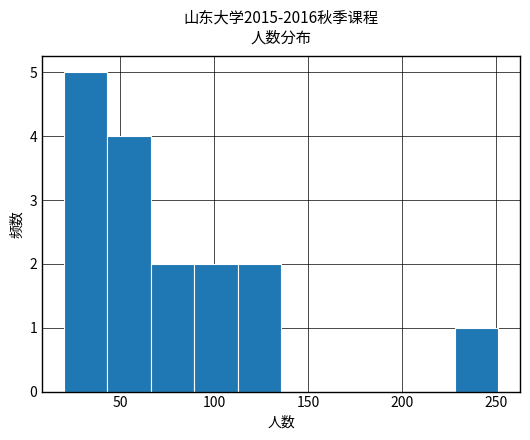

Reading left to right, transcribe this chart: for each bar, give the range it covers on the x-axis and its height. Neither the bar edges nor the heights are printed on the chart, so give them approximately, as read against the axes.

20 to 45: 5
45 to 65: 4
65 to 90: 2
90 to 110: 2
110 to 135: 2
135 to 160: 0
160 to 180: 0
180 to 205: 0
205 to 230: 0
230 to 250: 1